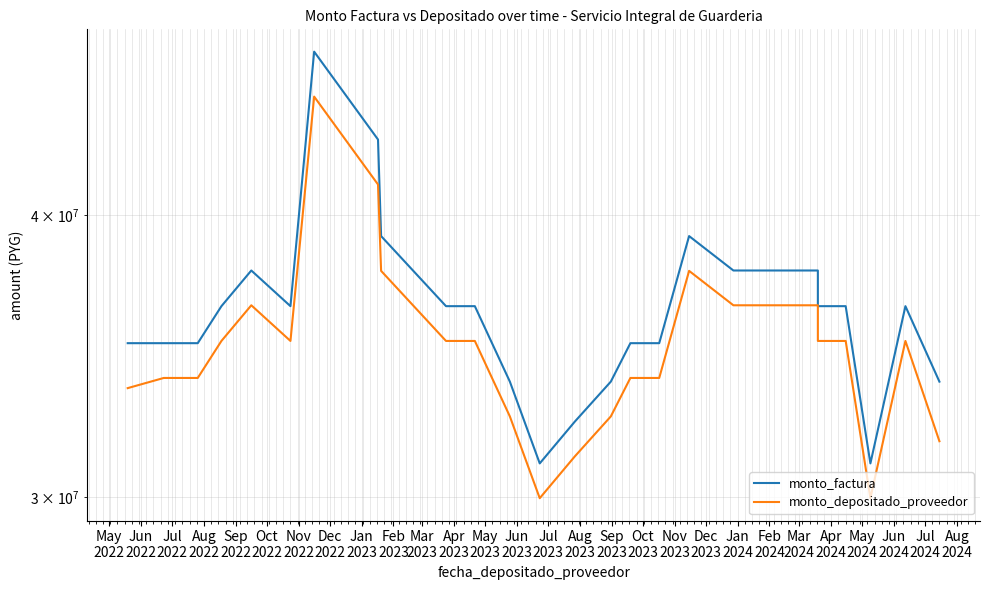

Where is monto_depositado_proveedor nearest to the value 37550554?

Jan
2023